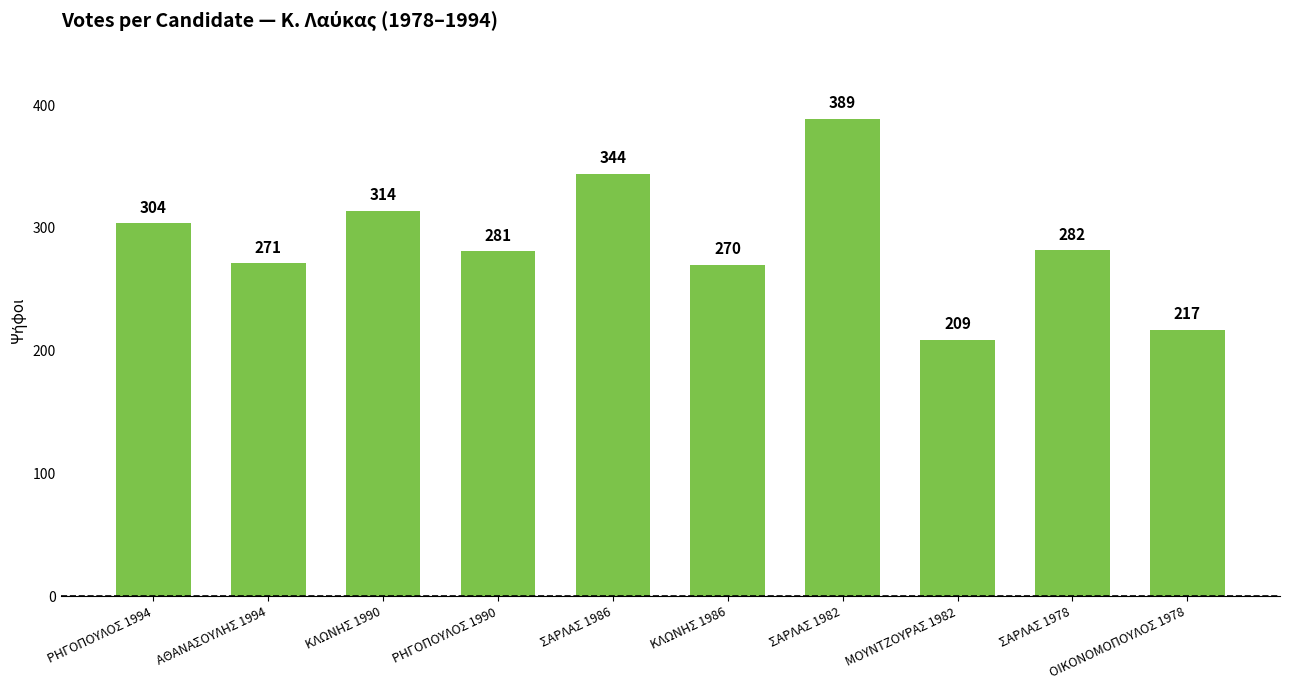

What is the difference between the values at ΣΑΡΛΑΣ 1978 and ΣΑΡΛΑΣ 1982?

107